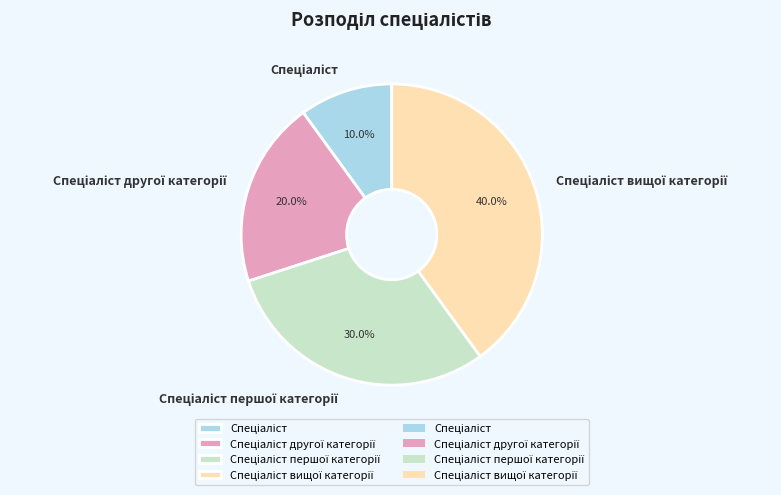

Does any single category account for the majority?

No